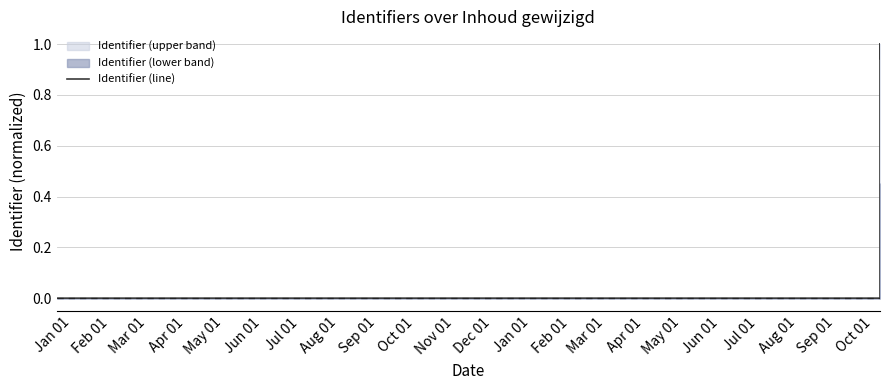

The chart shows a value of 0.0 at Jan 01. True or false?

True